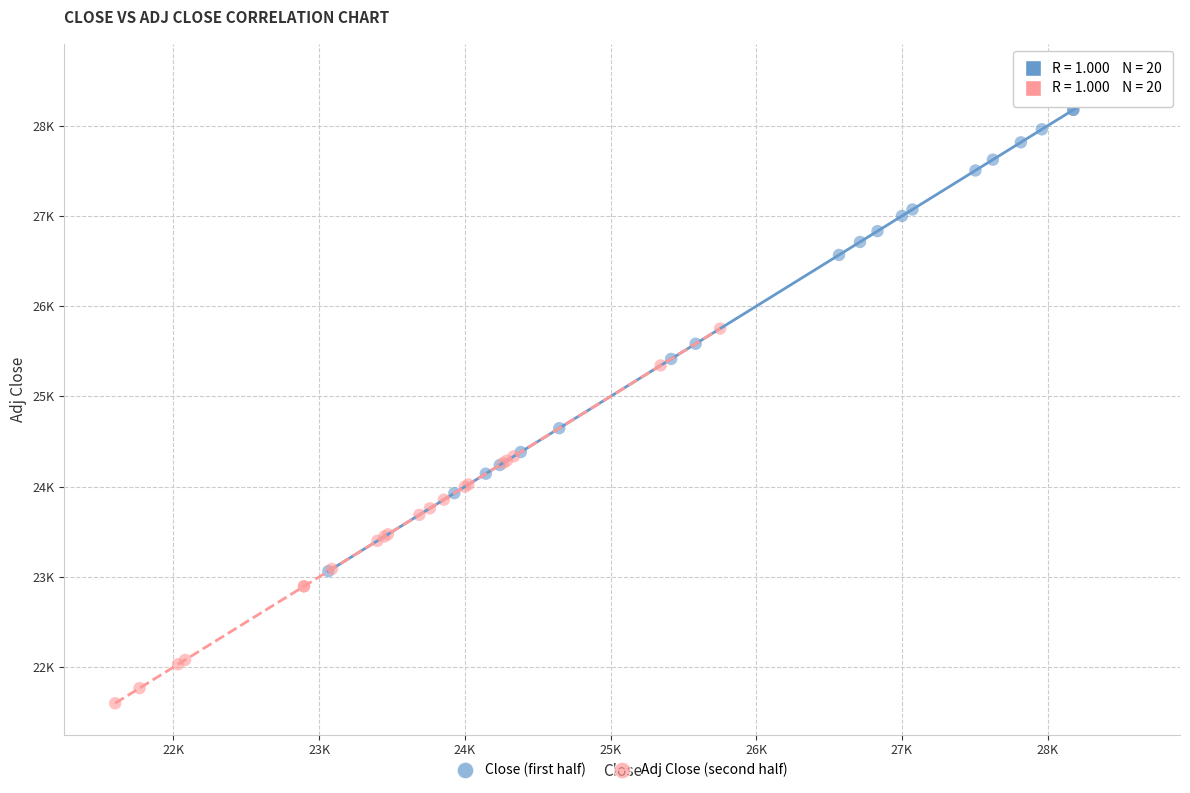

What are all the series names shown in the legend?

Close (first half), Adj Close (second half)